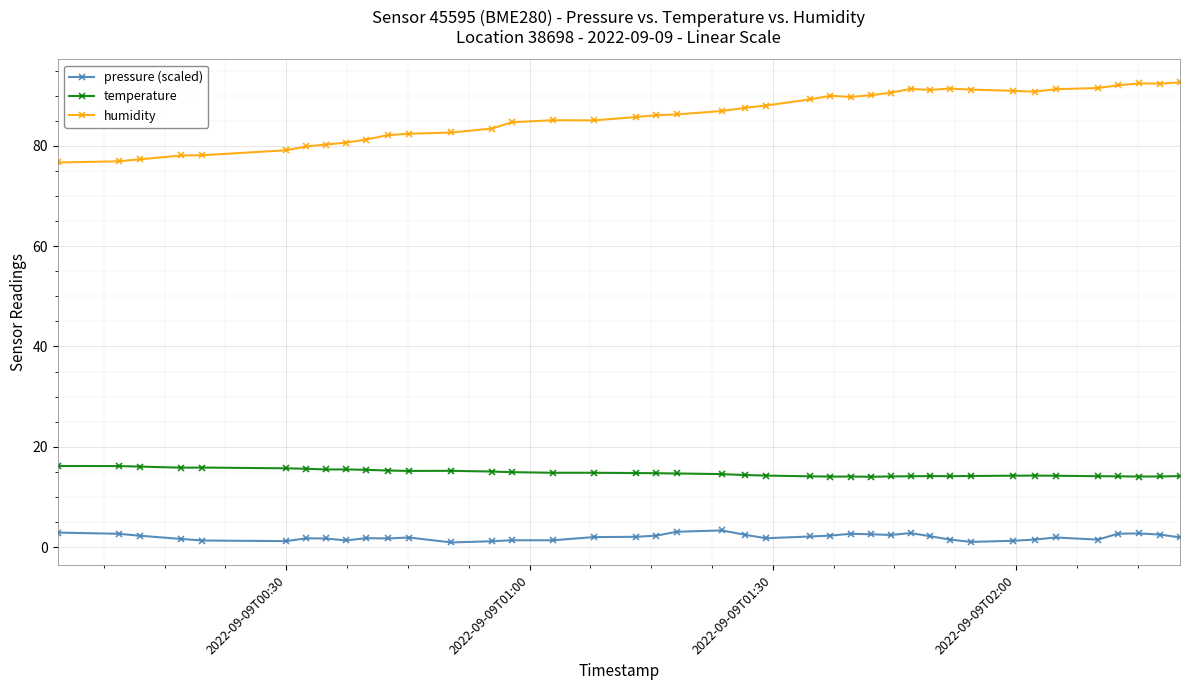

What is the average value of the pressure (scaled) series?

2.0